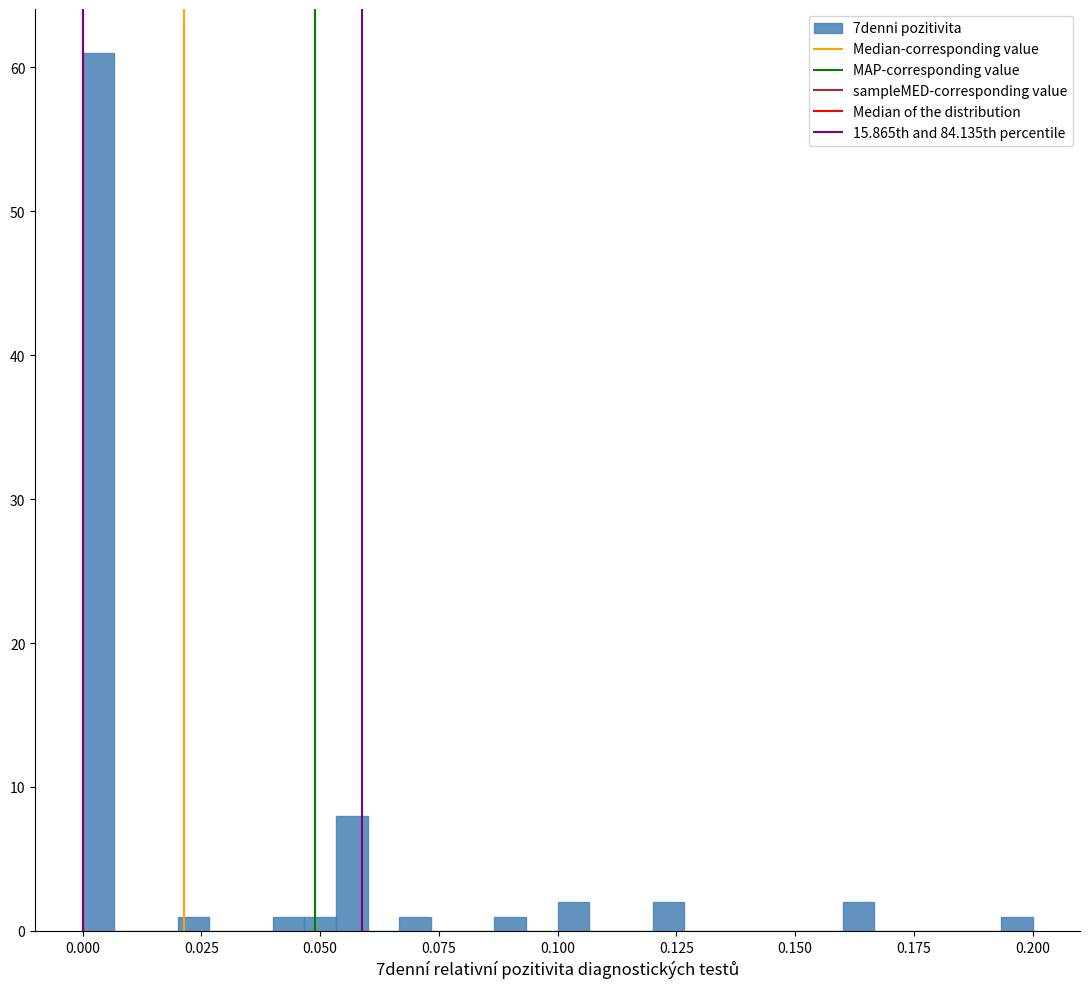

Read against the x-axis, roughly where is the centre of the tallest bar?

0.005